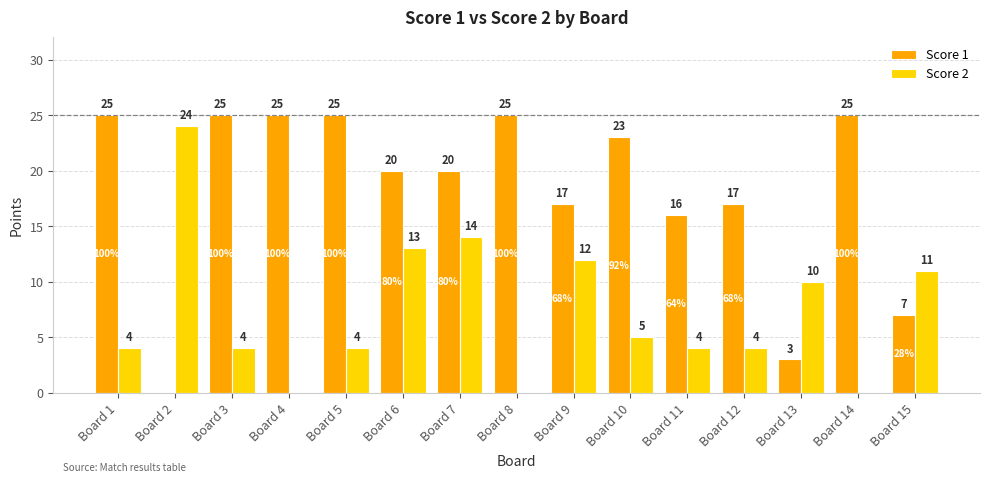

Which series has the largest range (max minus min)?

Score 1